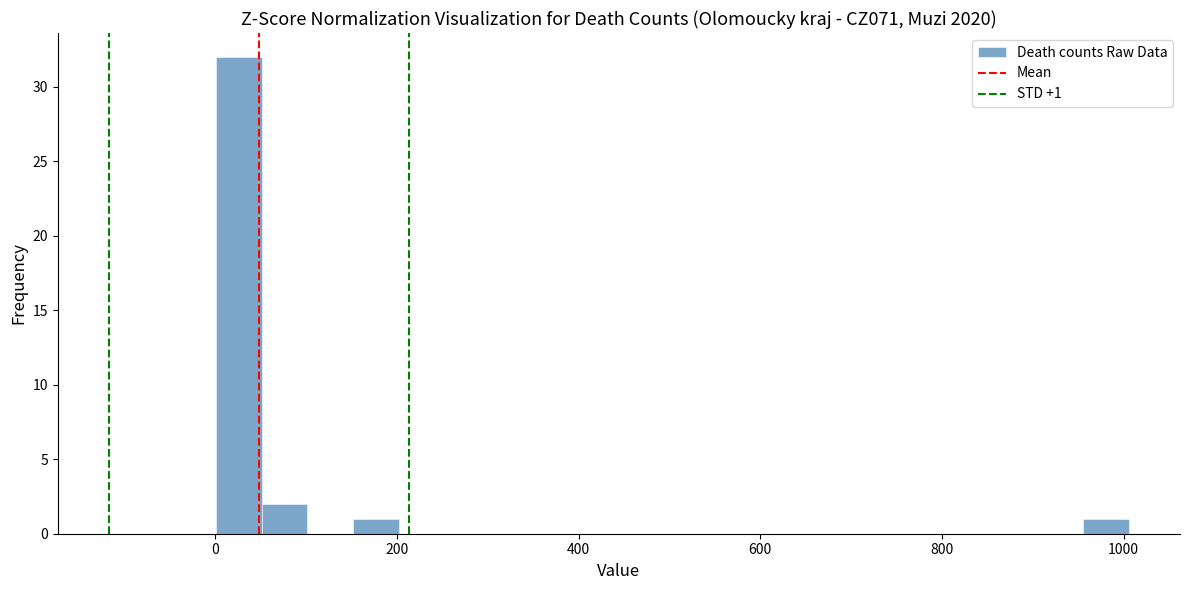

Around what value on the x-axis is the tallest bar? Give the approximate position of its centre, as read against the axis.

20